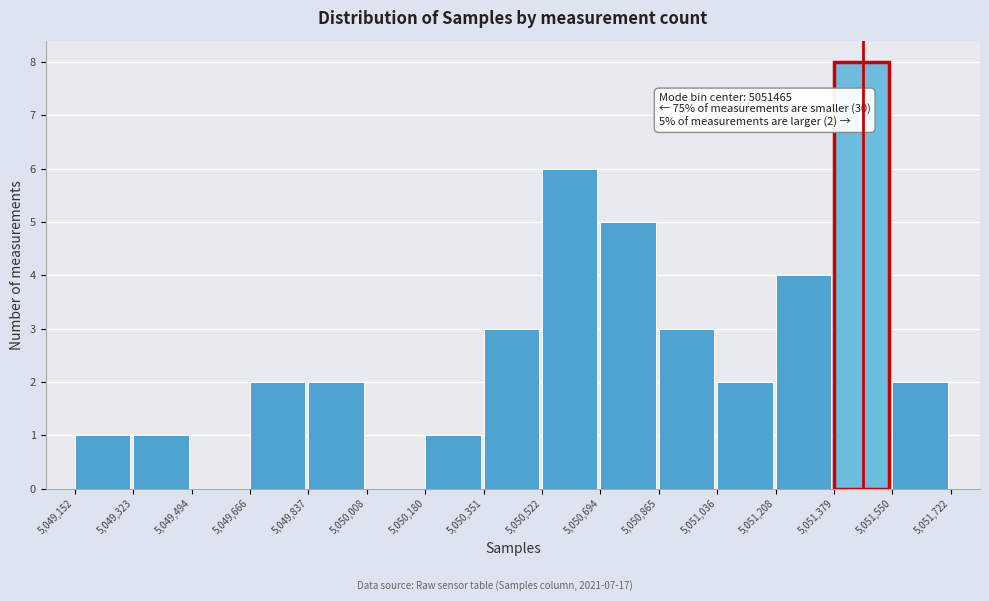

Over which range of the x-axis is the bar tallest?

5,051,379 to 5,051,550